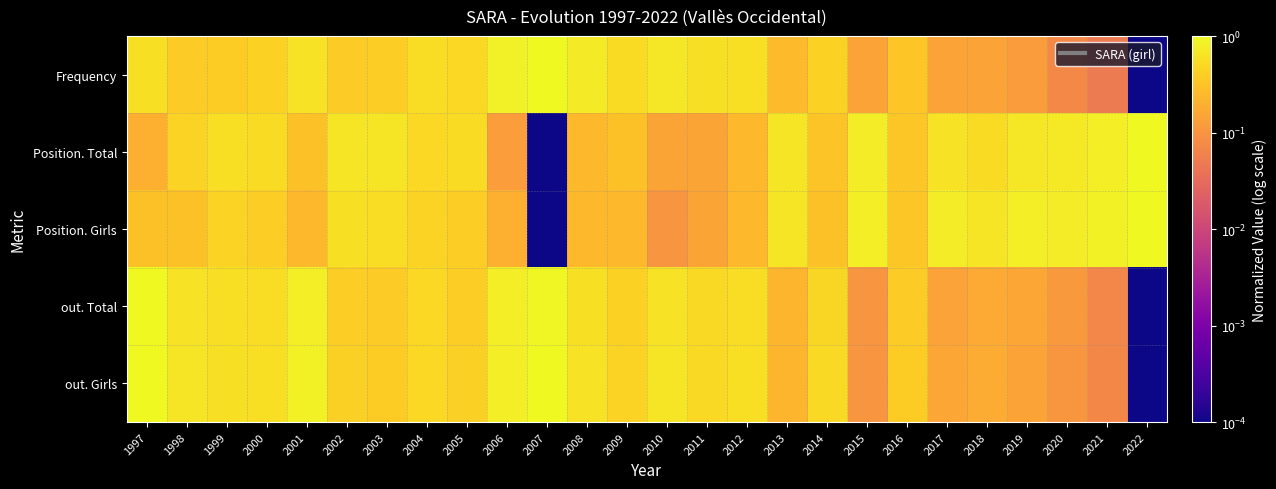

Which series has the largest range (max minus min)?

Frequency